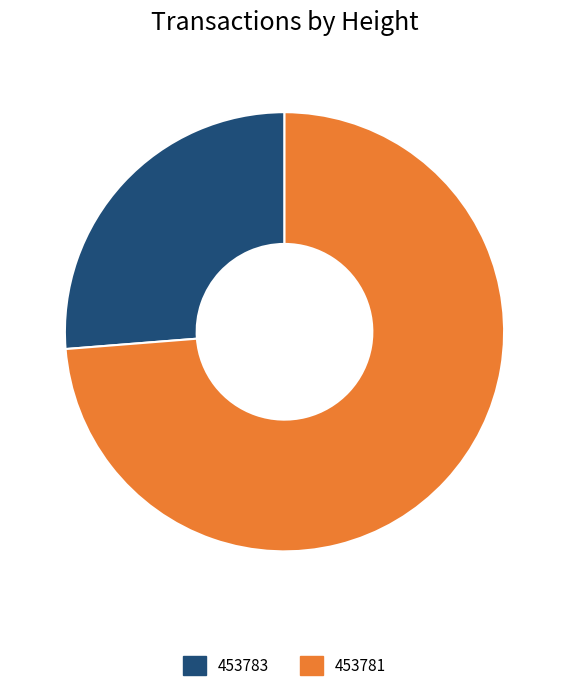

Is 453781 the majority of the pie?

Yes